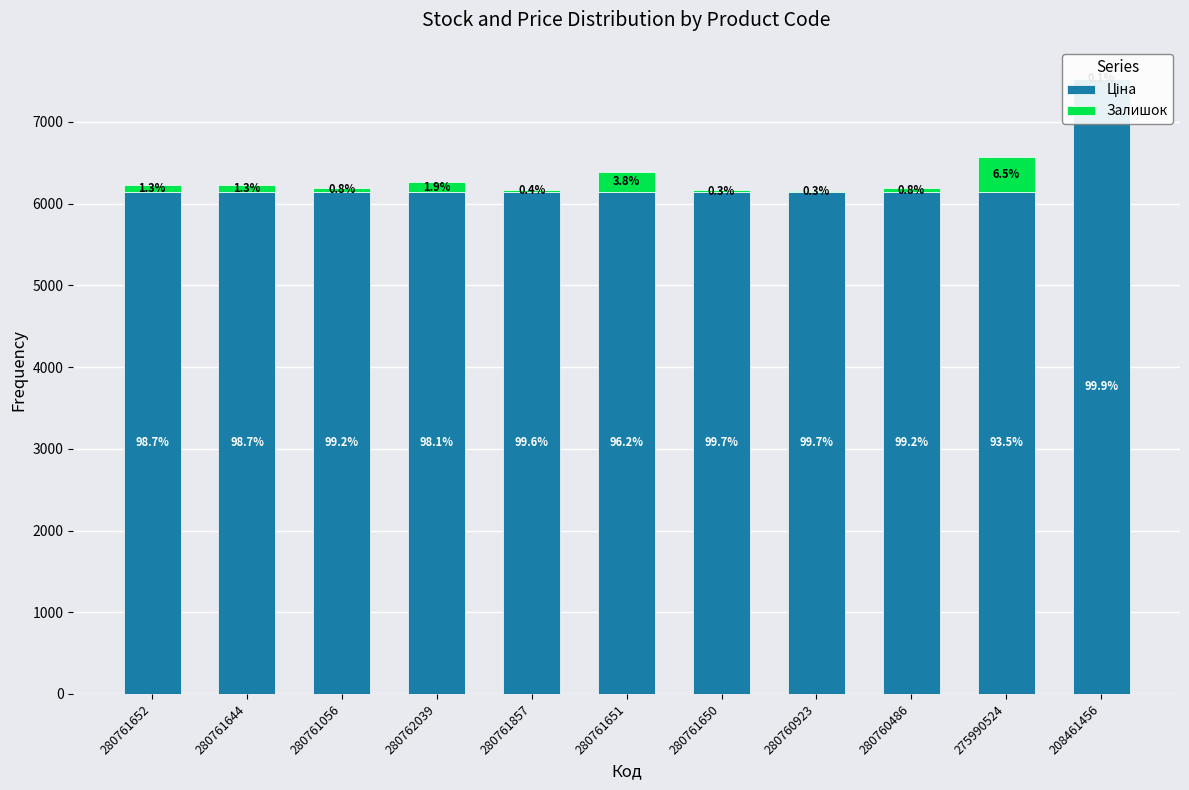

What is the greatest value displayed?

7530.7